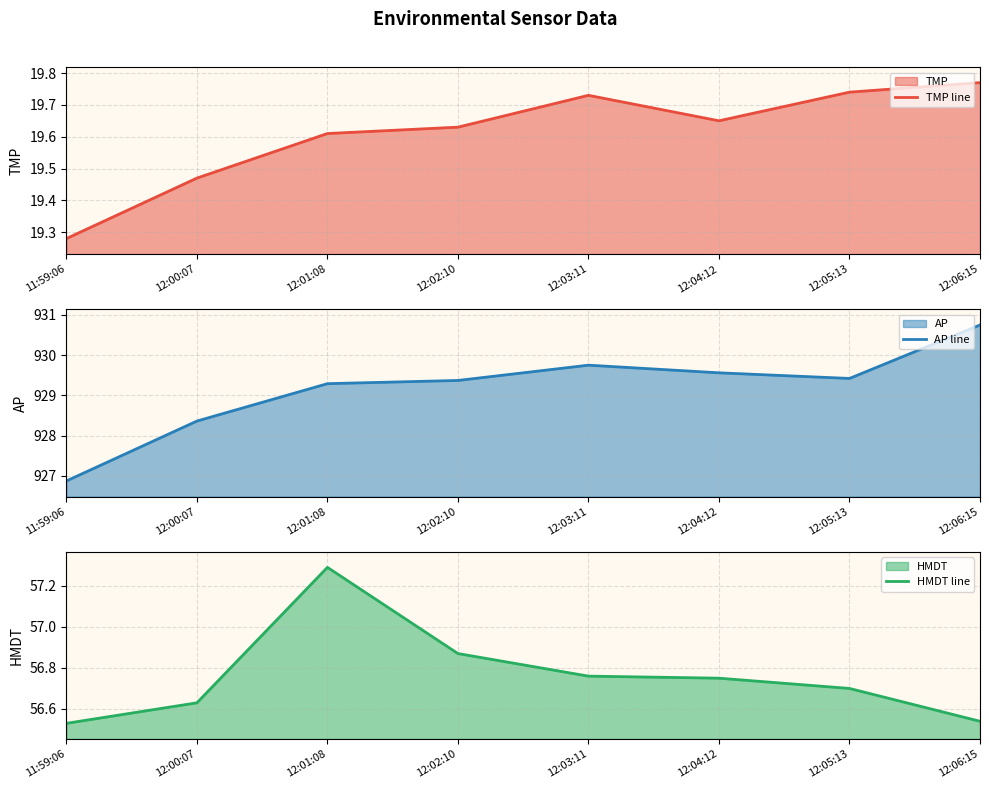

Which series has the largest total across all categories?

AP line